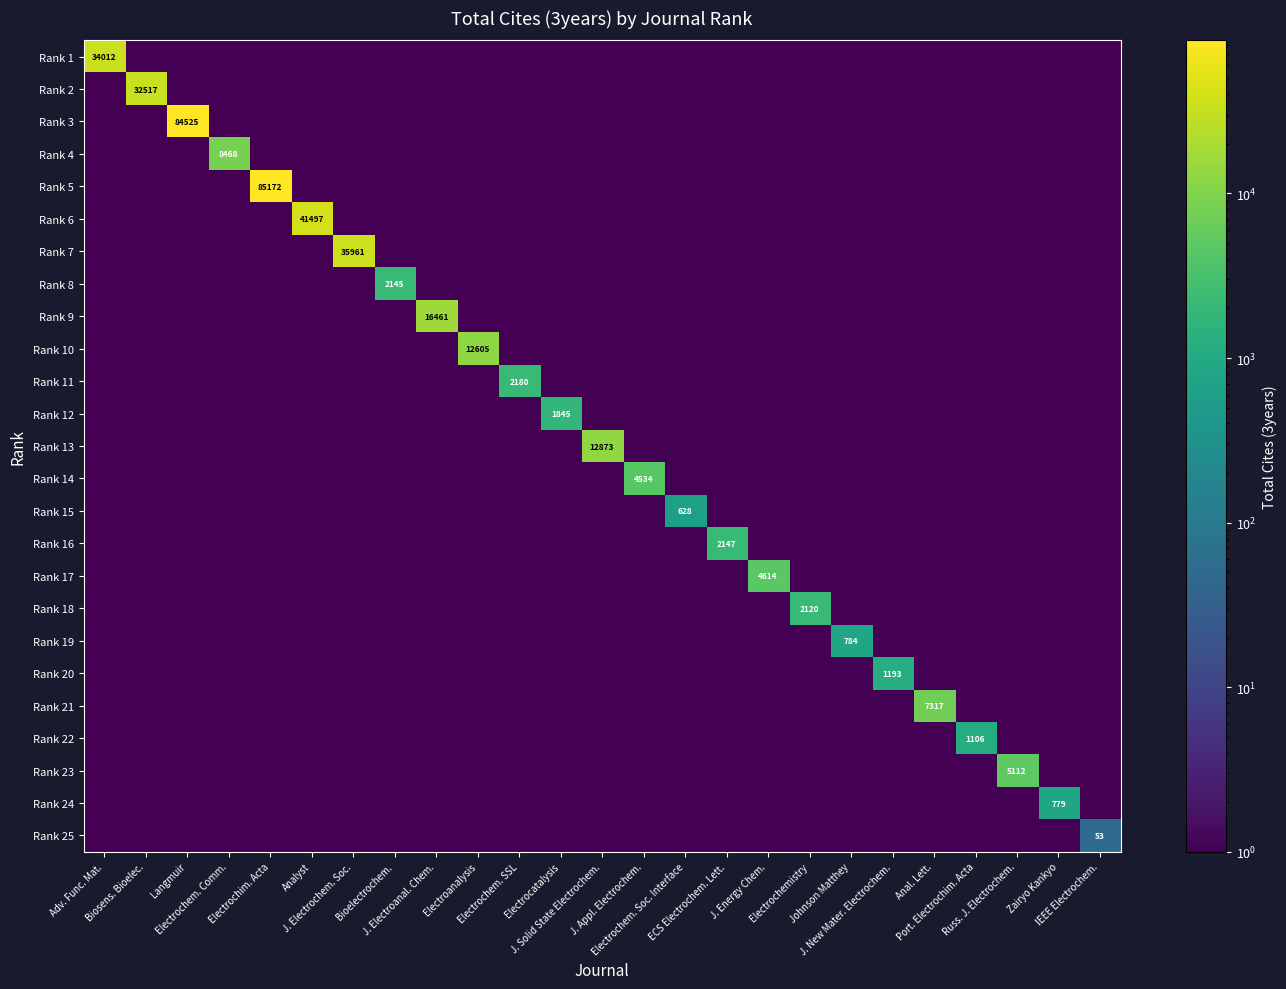

What is the difference between the highest and lowest values at Electrochim. Acta?

85171.9